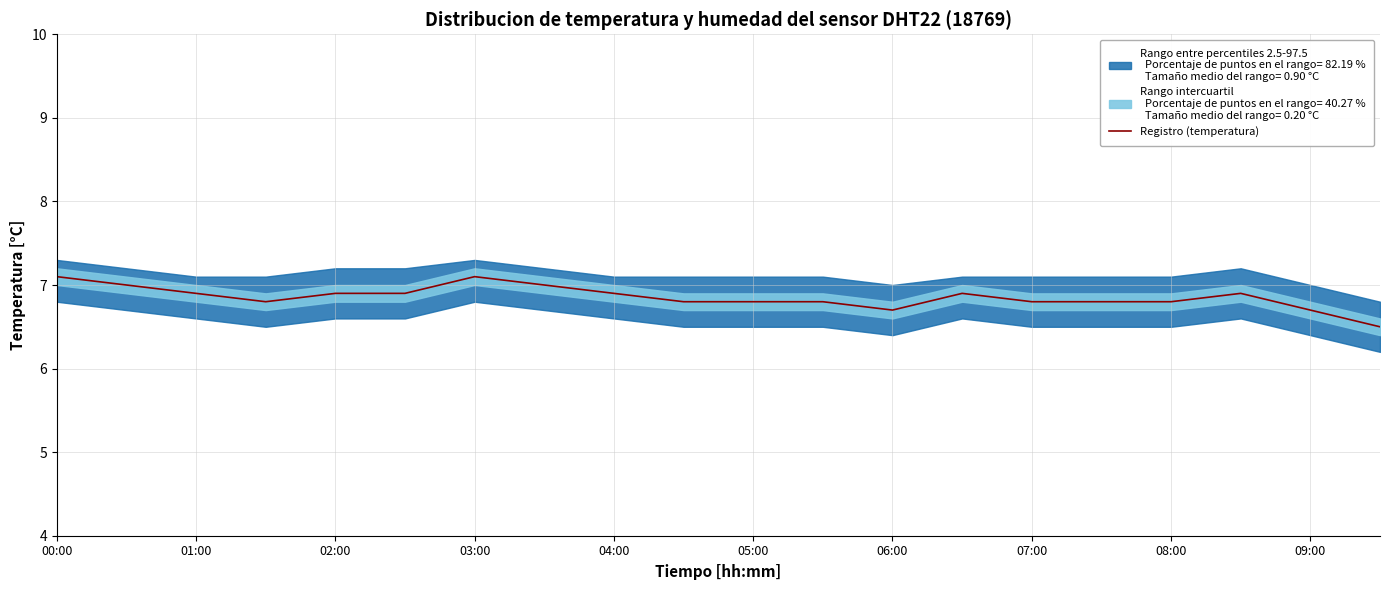

How many categories are shown in the chart?

20